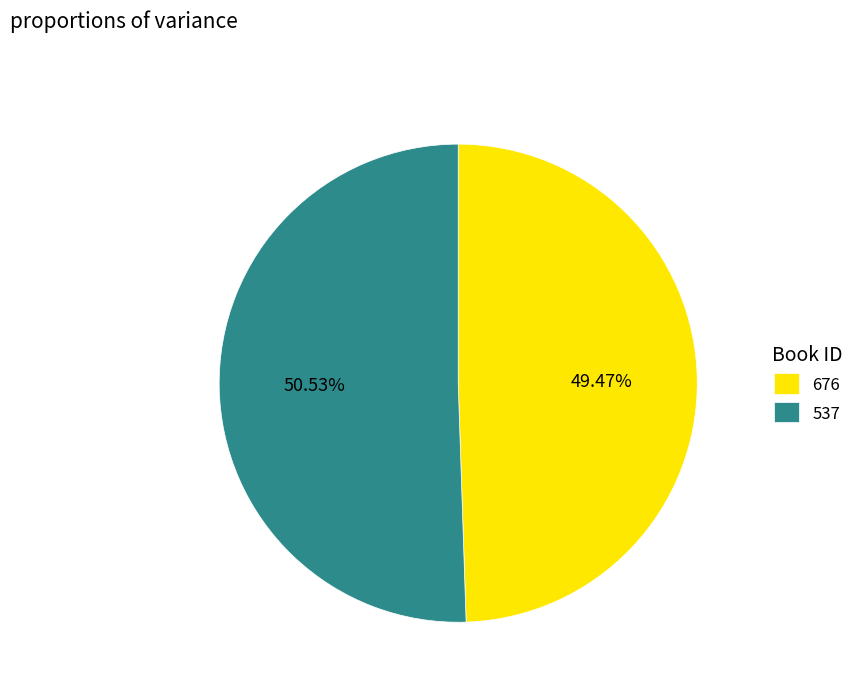

Which category accounts for the majority?

537